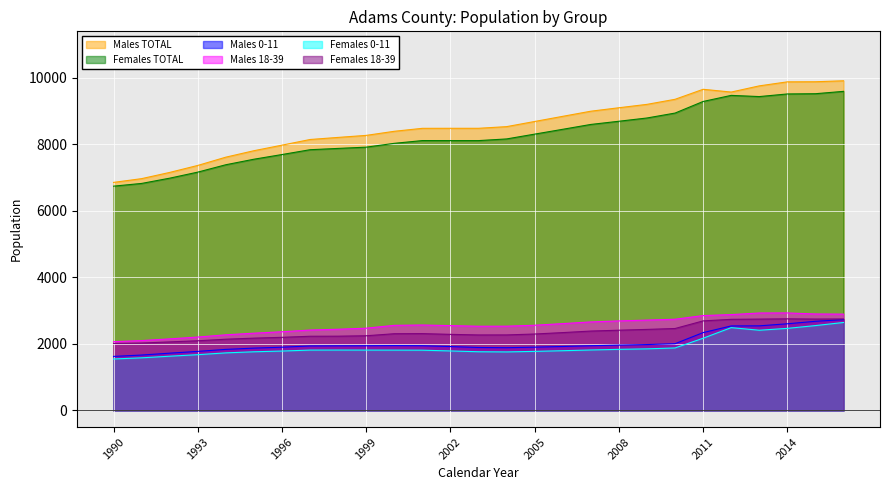

The value of Males 0-11 at 1991 is 2455. True or false?

False